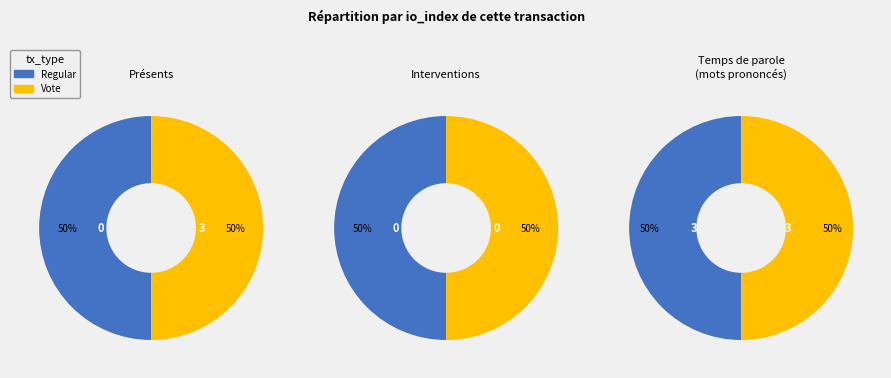

Rank the categories by value from lowest to highest.

tx_type_Regular, tx_type_Vote